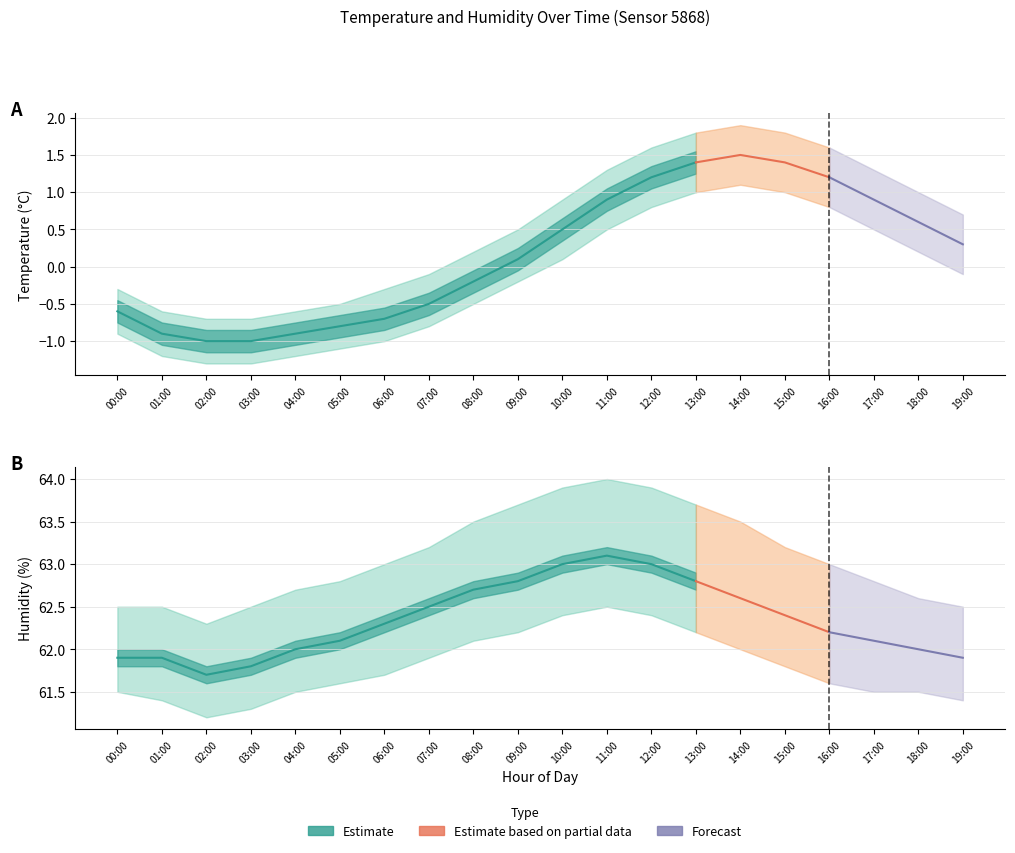

How many values in the temperature series are below 0?

9